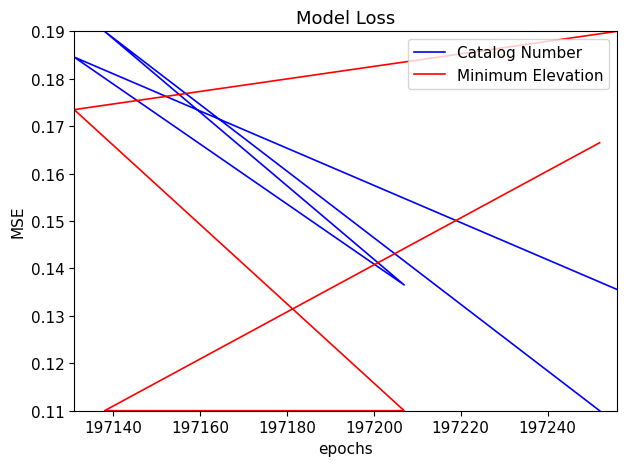

At which label does Catalog Number reach its minimum?

197200